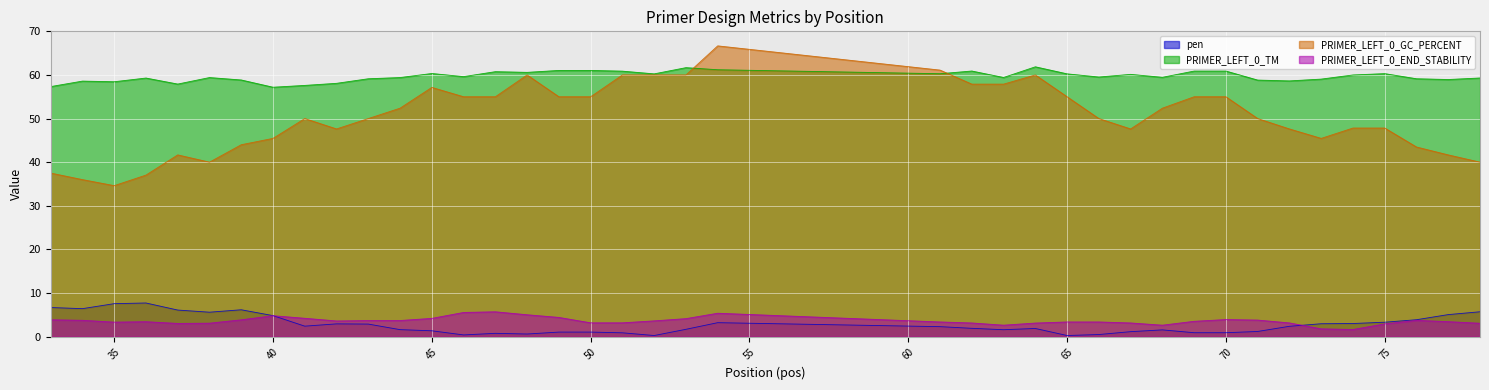

What is the approximate value of PRIMER_LEFT_0_TM at 49?

61.0